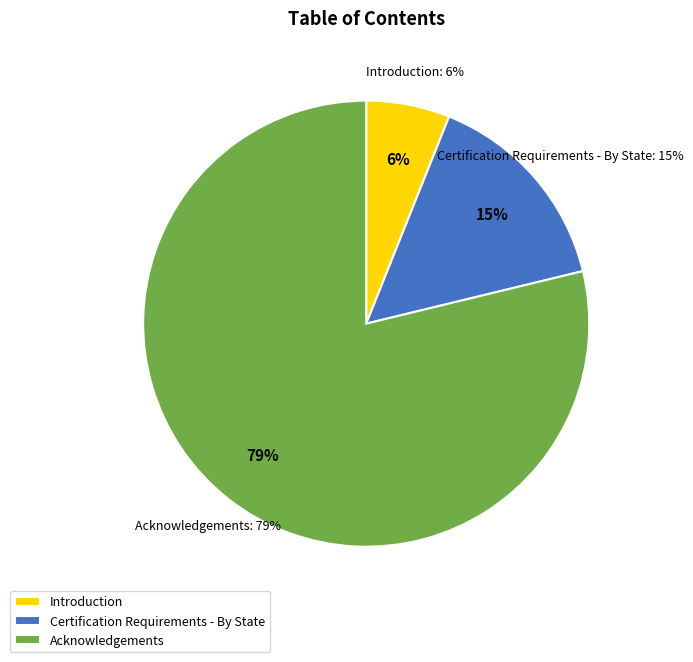

Which category has the smallest portion of the pie?

Introduction